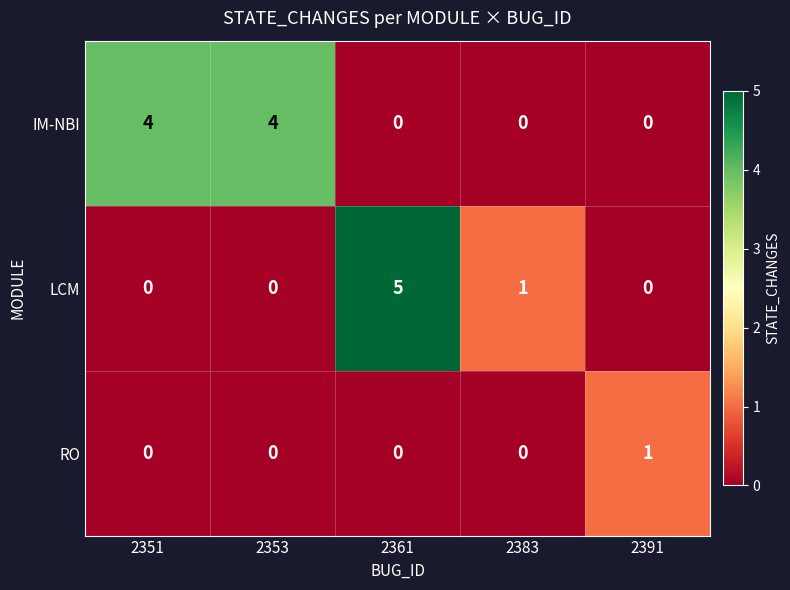

Reading left to right, what are all the values shown in this chart?

IM-NBI: 2351=4	2353=4	2361=0	2383=0	2391=0
LCM: 2351=0	2353=0	2361=5	2383=1	2391=0
RO: 2351=0	2353=0	2361=0	2383=0	2391=1